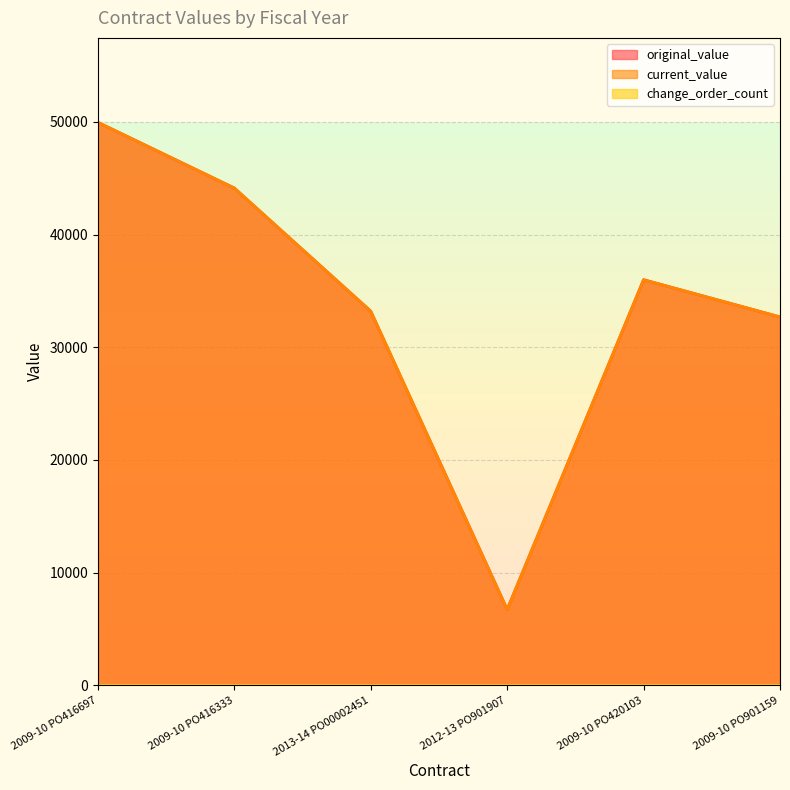

What is the maximum value shown in the chart?

49969.2